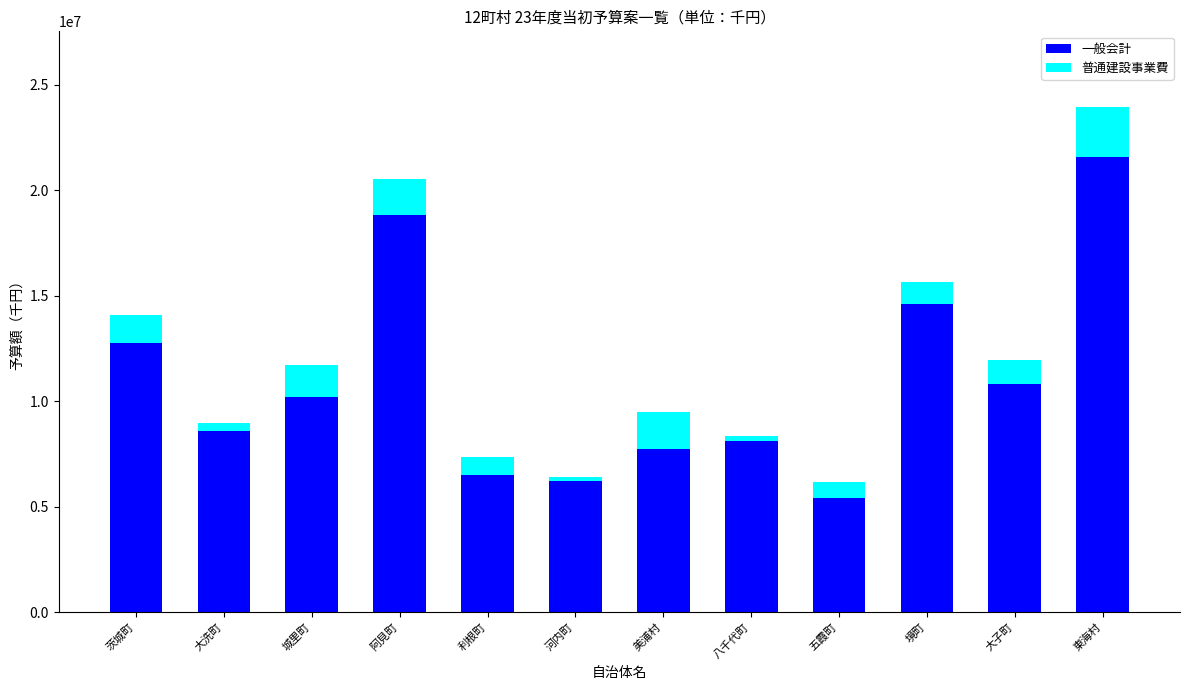

At which category is the sum across all series the highest?

東海村